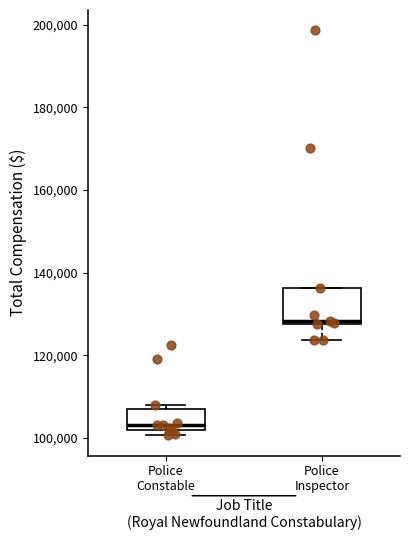

Reading left to right, transcribe this box plot: for each box, give where its median line is, the range the box spans, and where its two whiskers end, as read against the y-axis. The values are not printed on the chart, so give them approximately, as read against the axis.

Police Constable: median 104000, box 102000 to 106000, whiskers 100000 to 108000
Police Inspector: median 128000 (just above the box's lower edge), box 128000 to 136000, whiskers 124000 to 136000